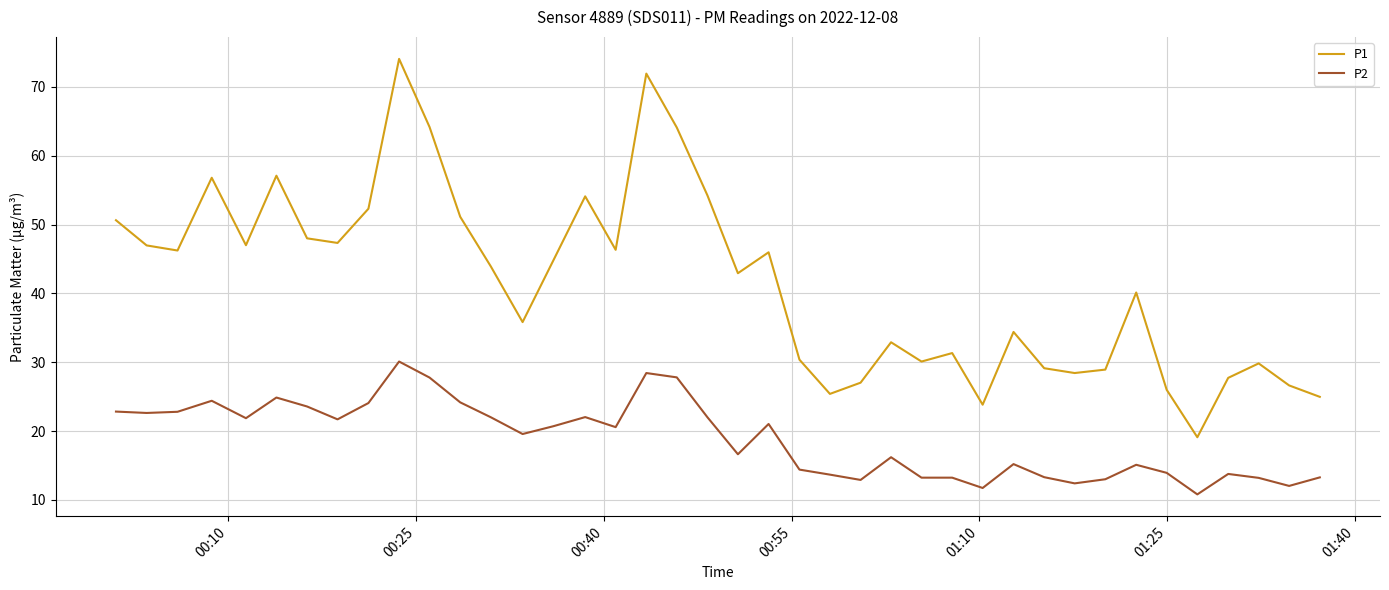

What is the difference between the maximum and minimum values in the P1 series?

55.0